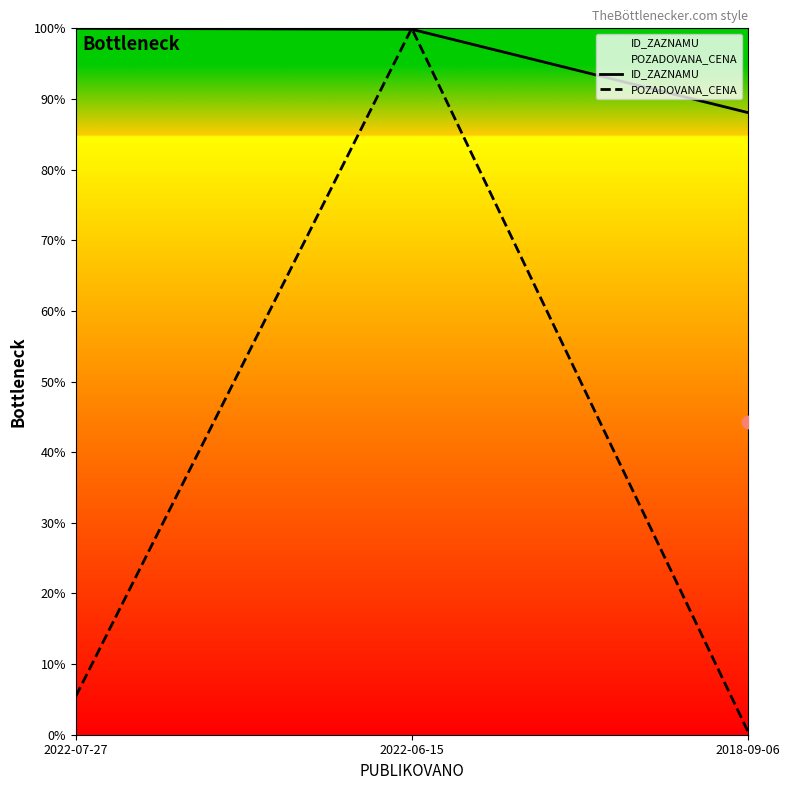

What is the total value across all series at 2022-07-27?

1.1